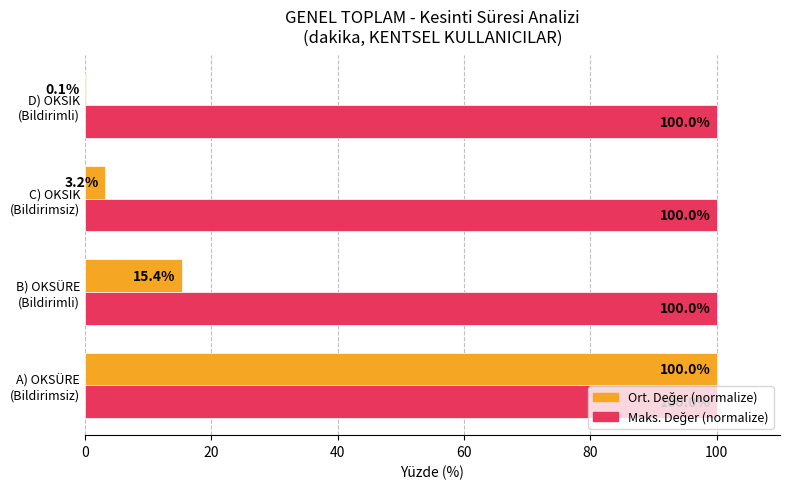

What is the greatest value displayed?

100.0